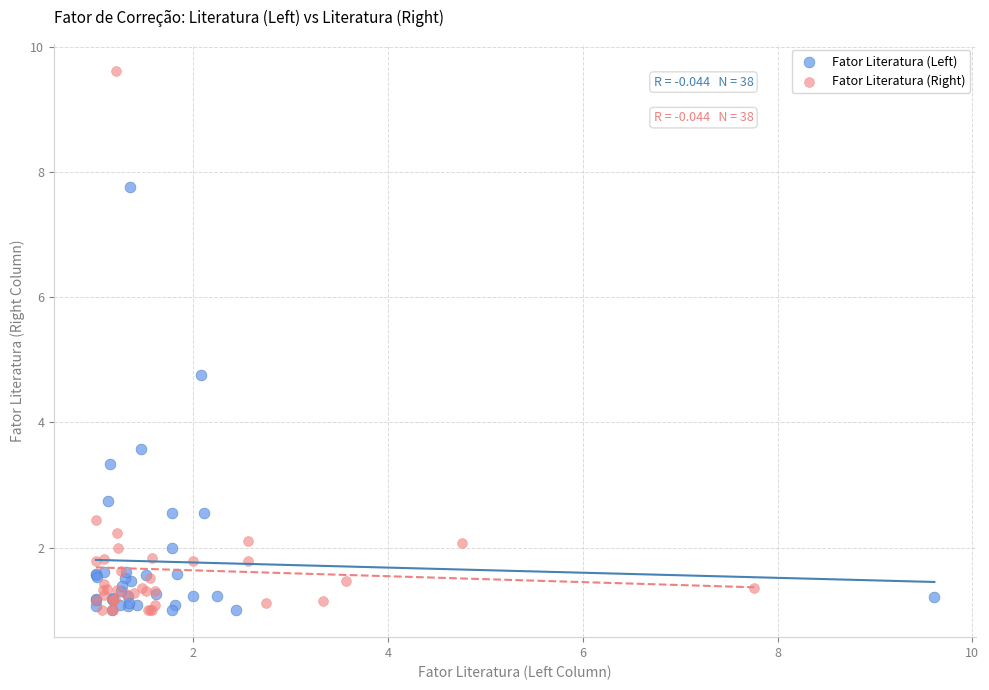

Which series has the widest spread of Y values?

Fator Literatura (Right)